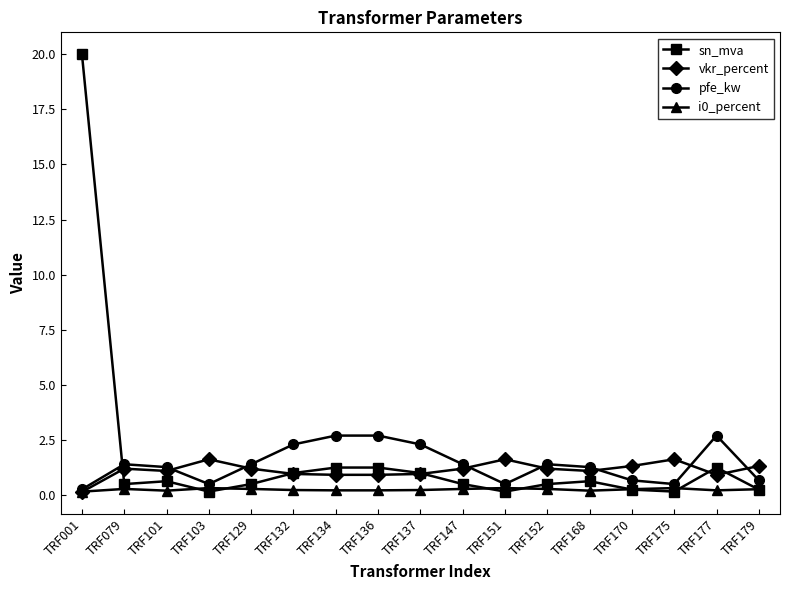

Rank the series by their maximum value, from highest to lowest.

sn_mva, pfe_kw, vkr_percent, i0_percent